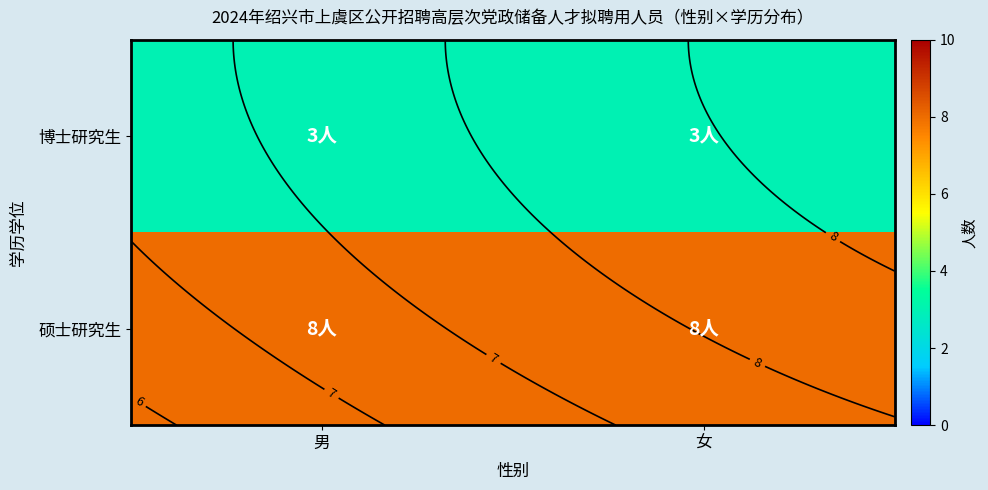

Which series has the largest total across all categories?

硕士研究生